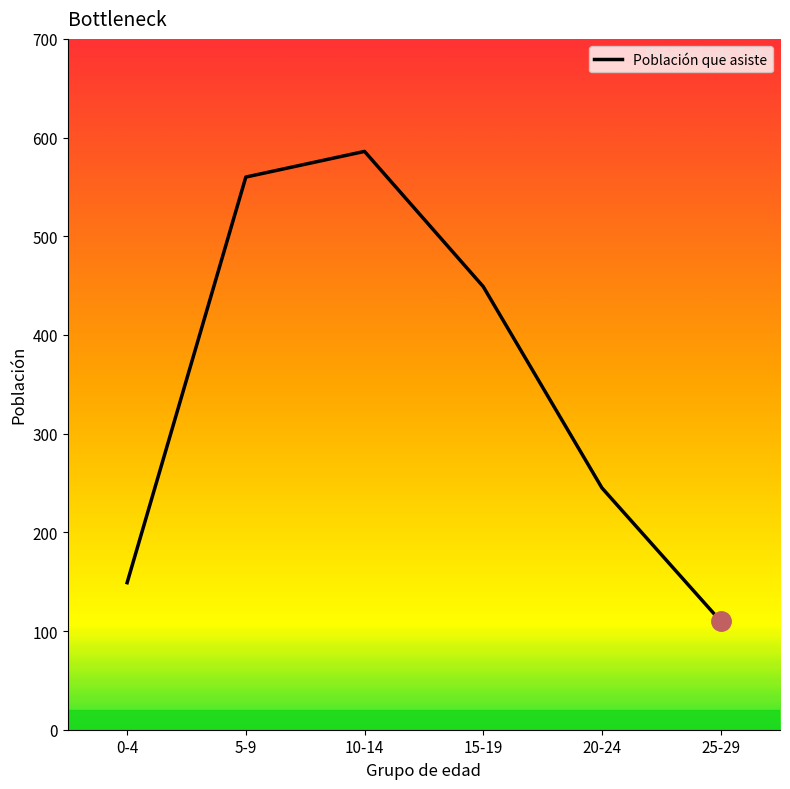

True or false: there are more than 1 points higher than both neighbors.

False